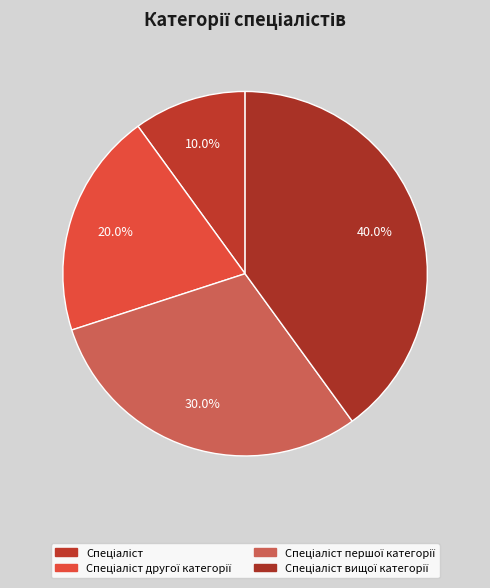

Count the number of slices in the pie.

4